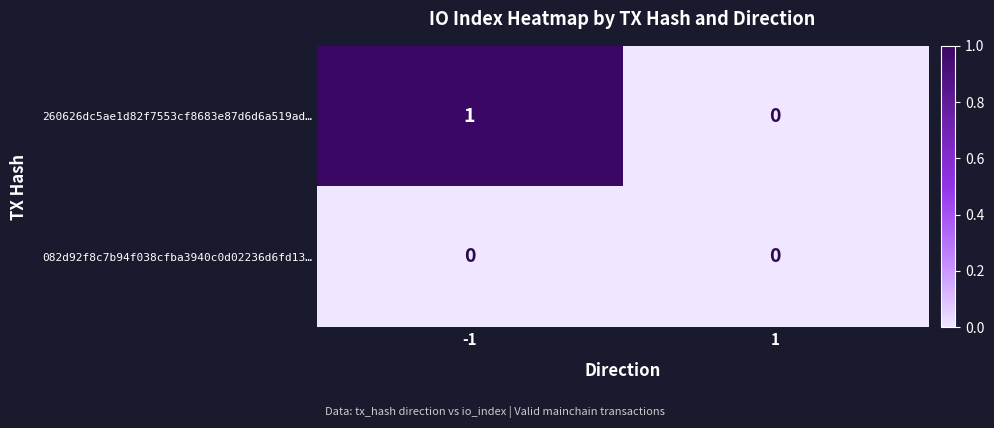

Which series has the largest total across all categories?

260626dc5ae1d82f7553cf8683e87d6d6a519ad…